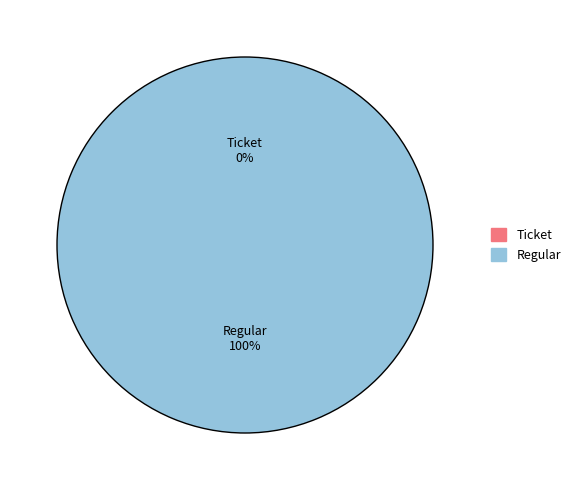

Does Ticket represent more than half of the total?

No